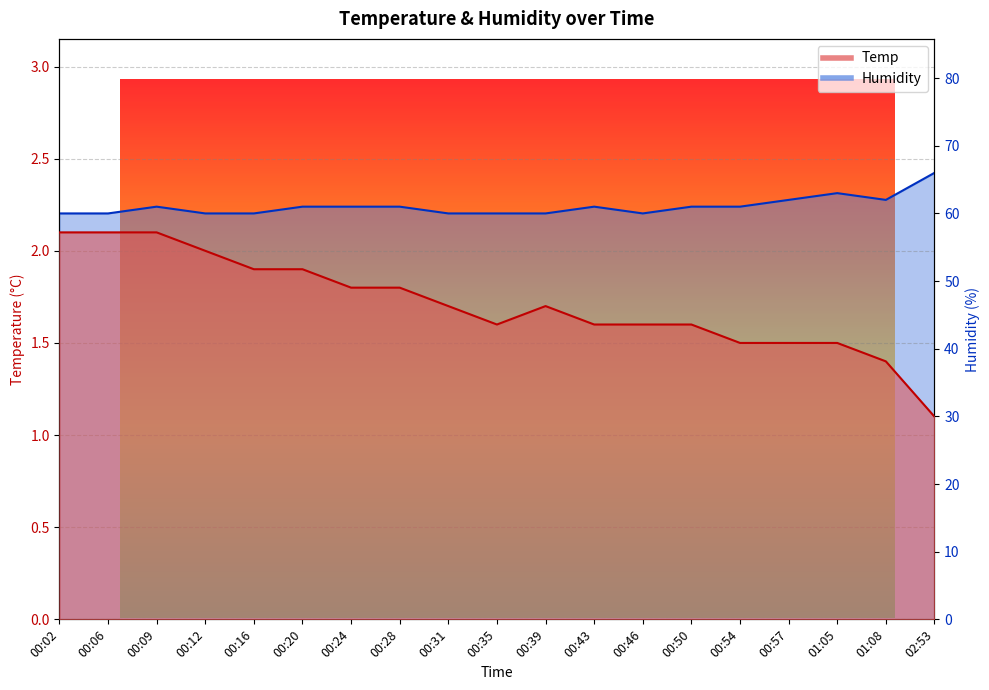

True or false: Humidity has a value of 26.4 at 01:08.

False